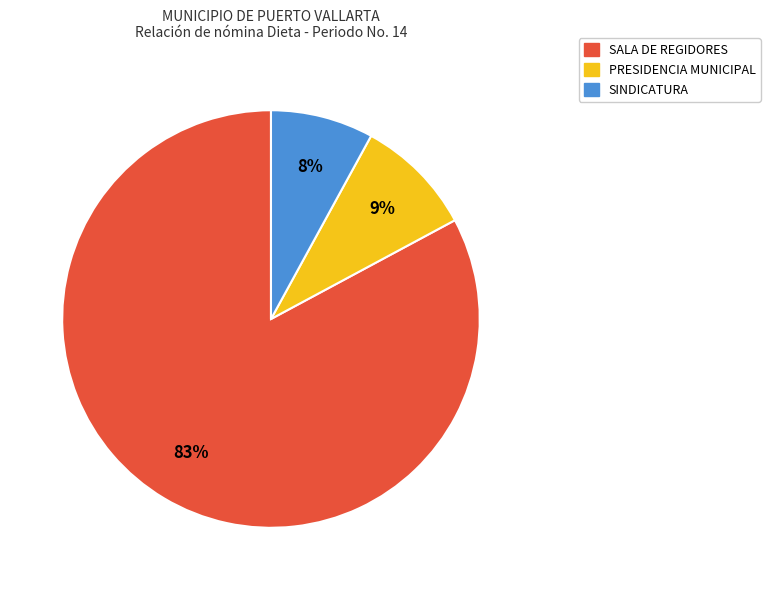

Is there a majority slice in this chart?

Yes